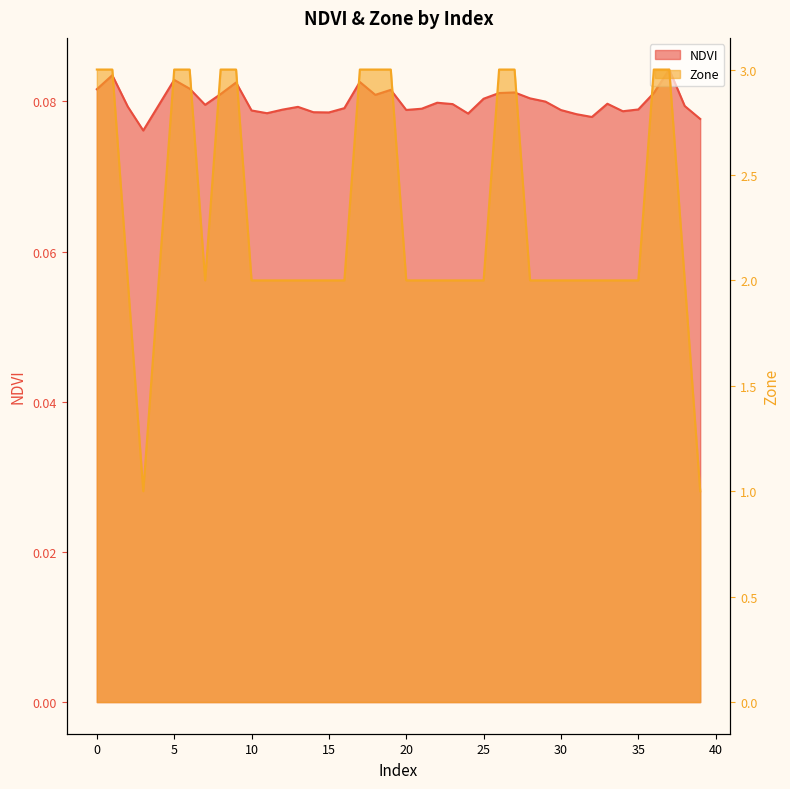

How many data points in Zone are above 2?

13